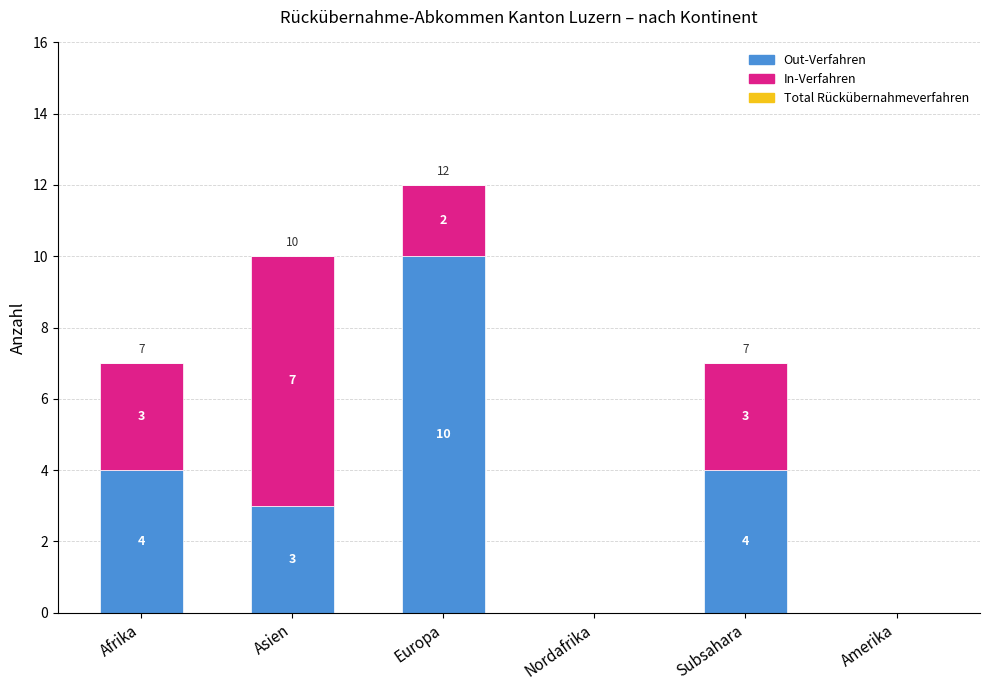

How many Out-Verfahren values are between 0 and 4?

5